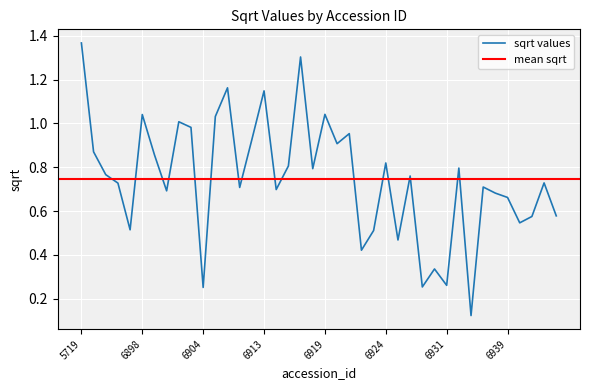

Which label corresponds to the largest value in the chart?

5719